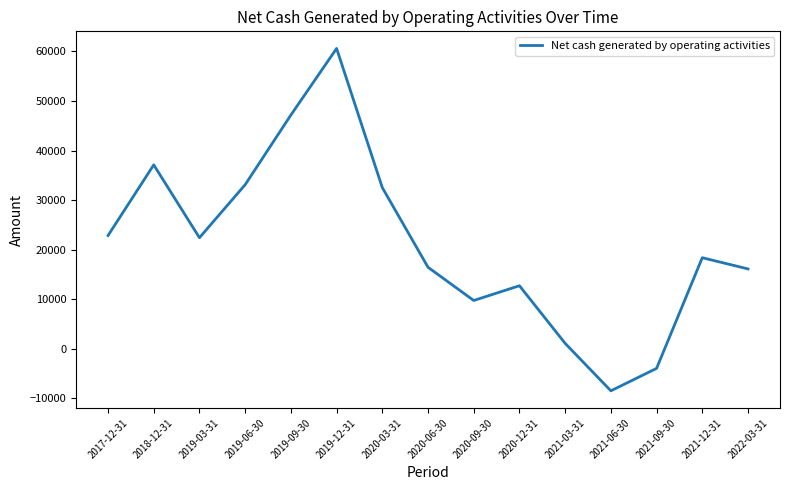

True or false: the data has more than 0 interior local peaks.

True